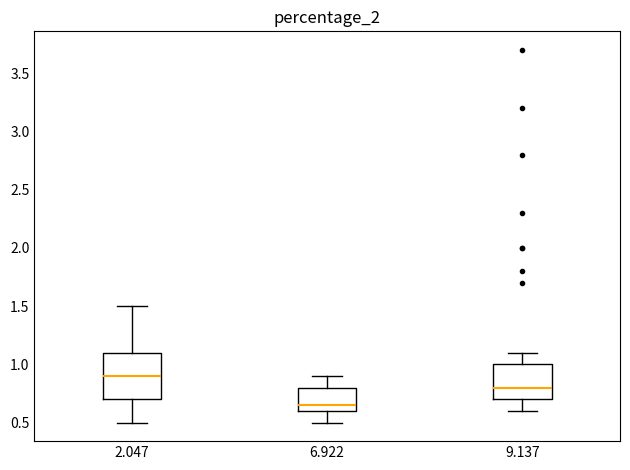

Which box is the tallest, from its lower edge to its upper edge?

2.047